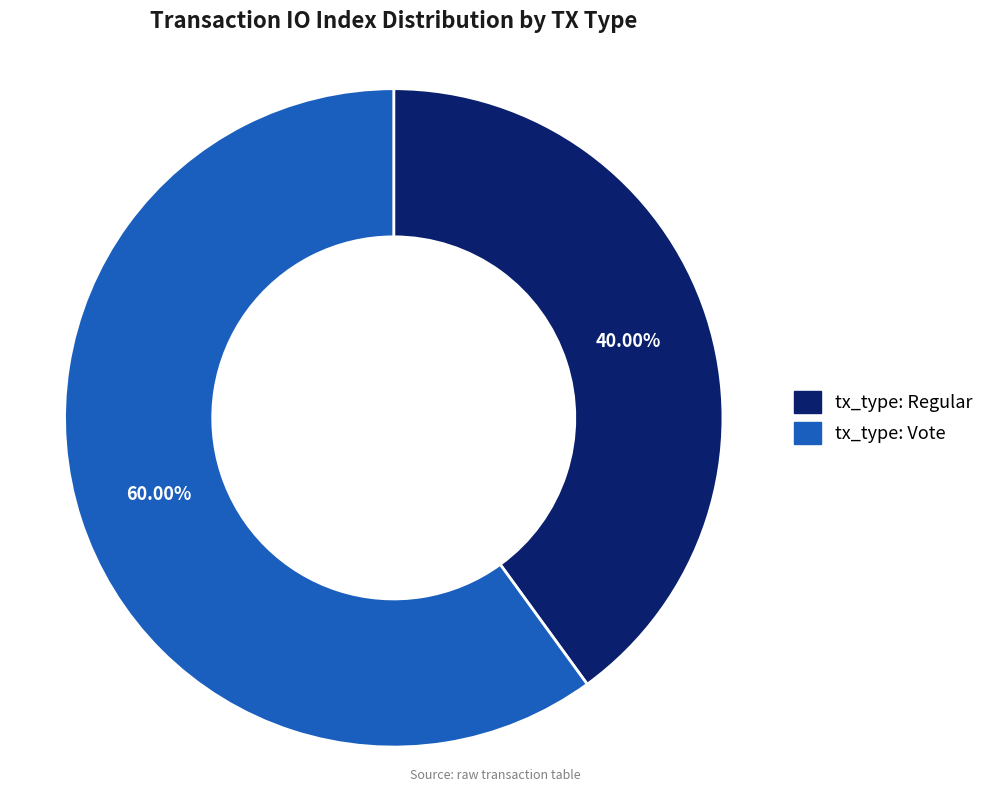

How much of the chart is everything except tx_type: Regular?

60.0%